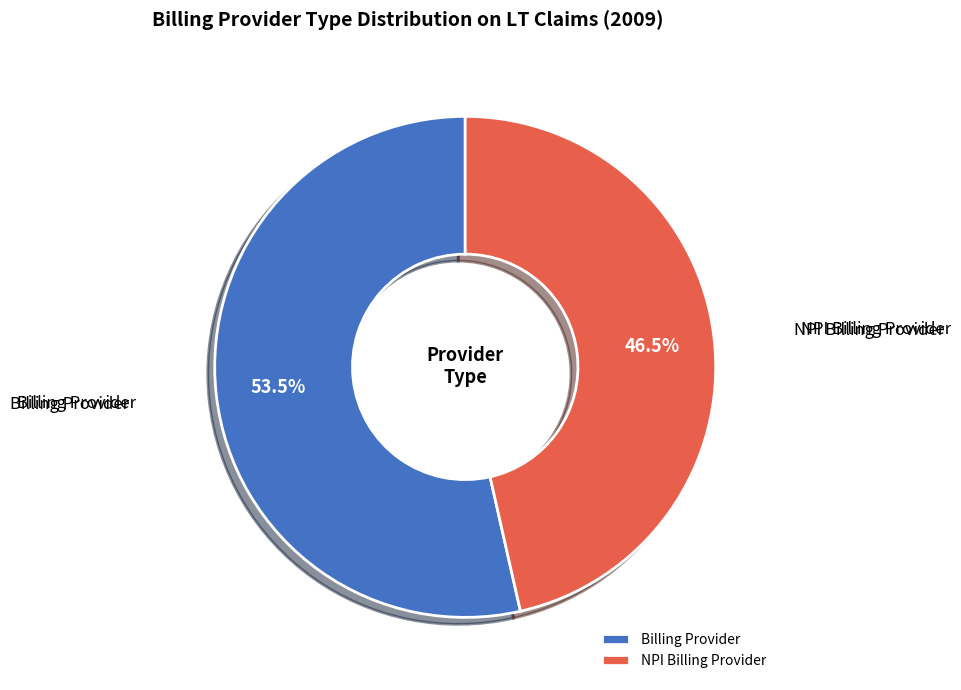

Between Billing Provider and NPI Billing Provider, which is larger?

Billing Provider